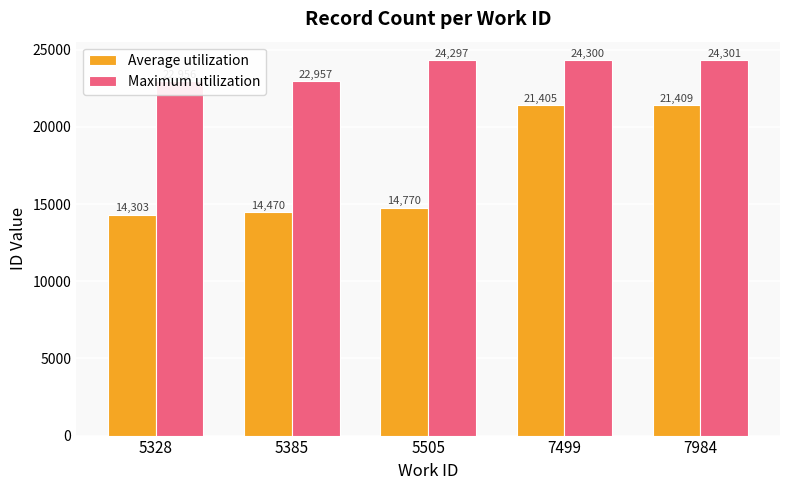

At how many categories does at least one series exceed 24216?

3